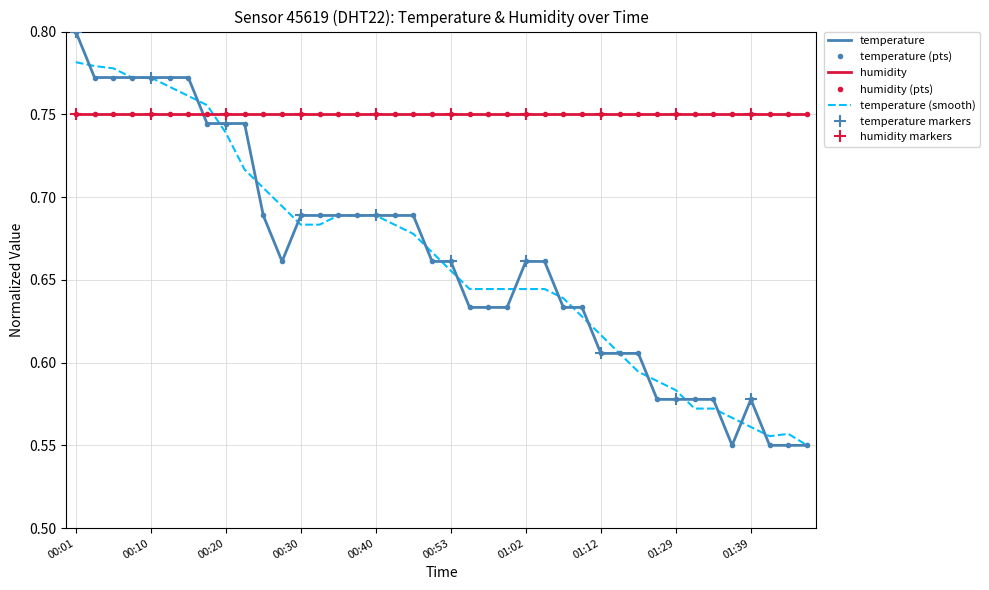

What is the greatest value displayed?

0.8